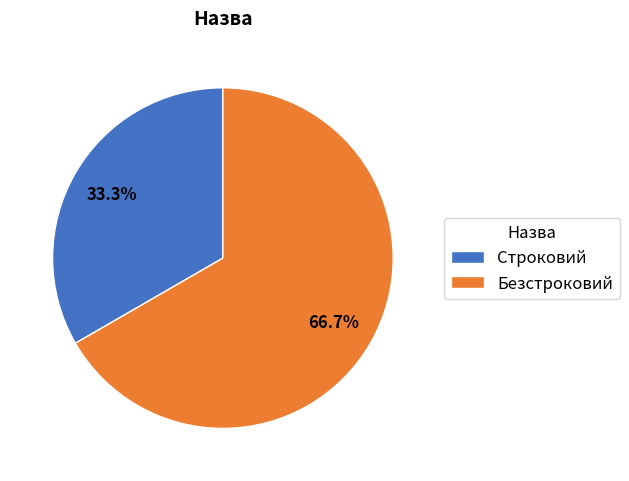

Combined, do Строковий and Безстроковий account for over 50%?

Yes